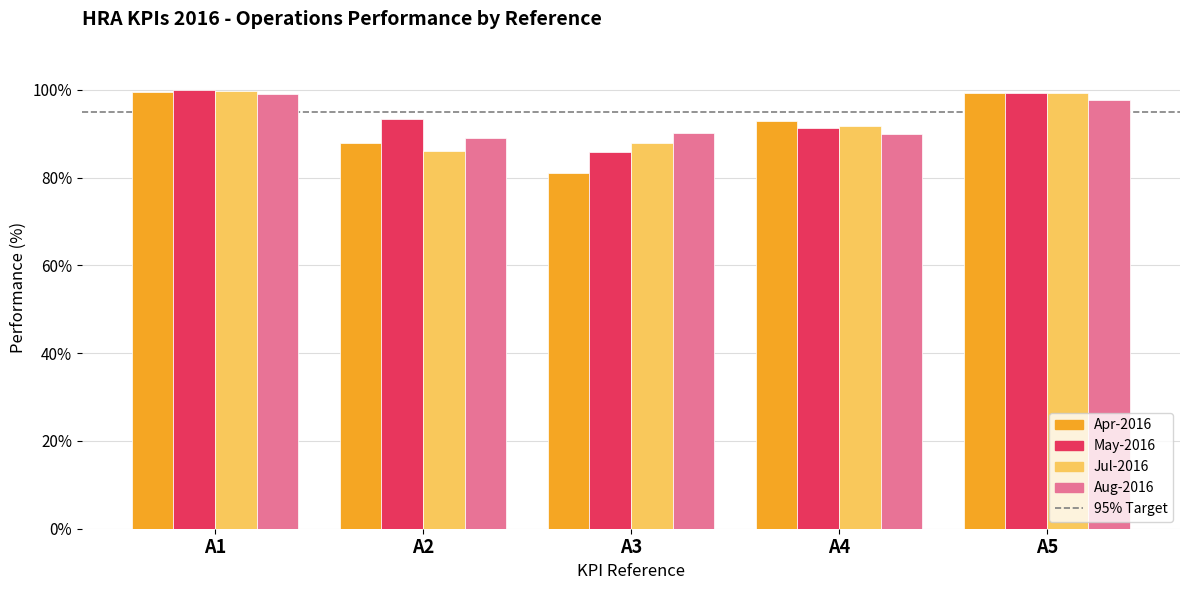

What is the average value of the May-2016 series?

0.9